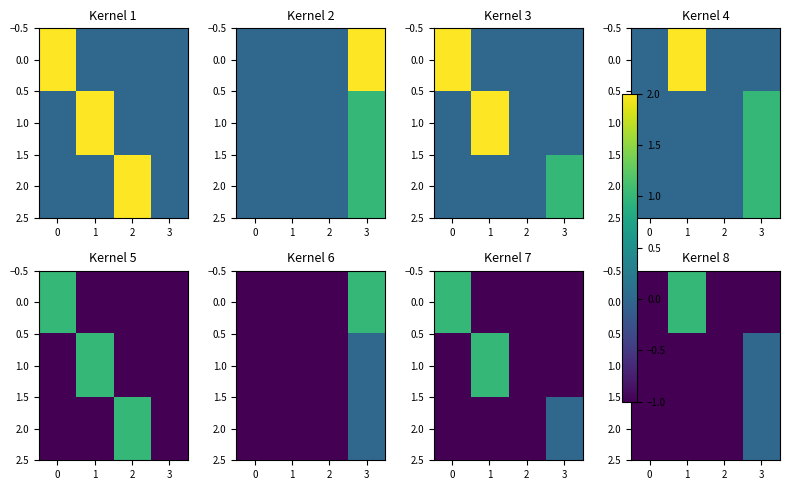

How many data points in 0.0 are above -1?

1